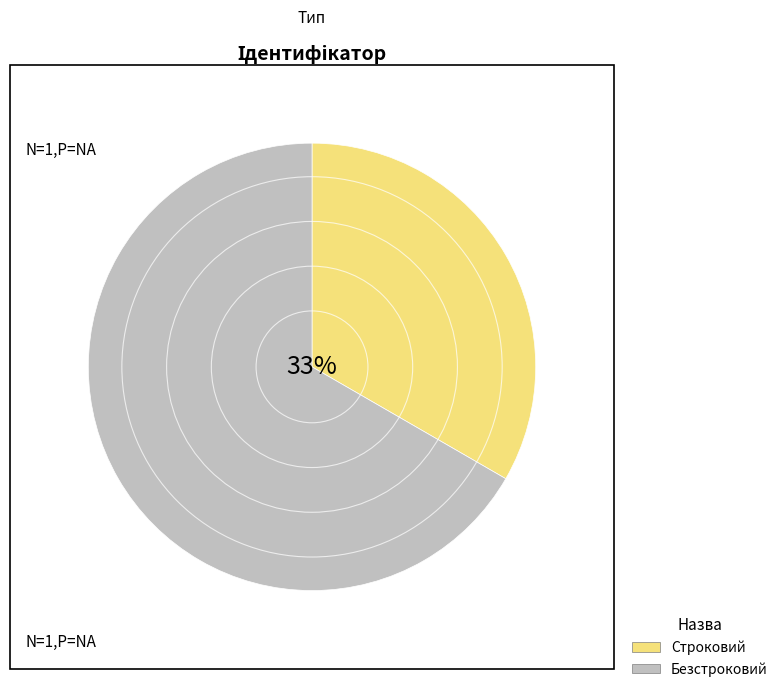

What is the largest slice in the pie chart?

Безстроковий